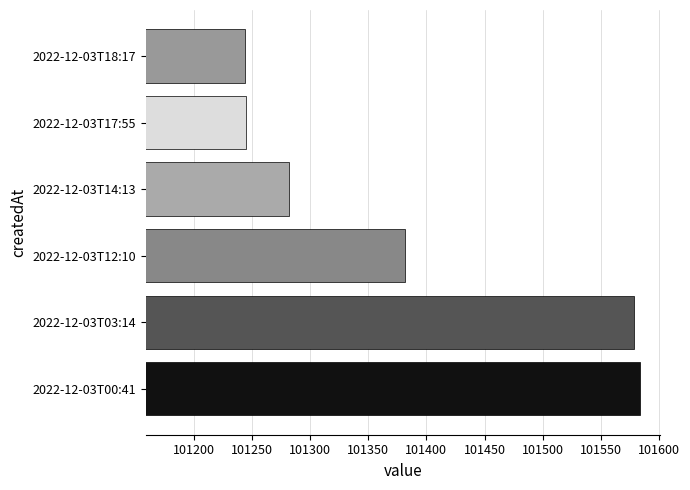

Approximately how many times larger is the value at 2022-12-03T03:14 compared to 2022-12-03T12:10?

1.0